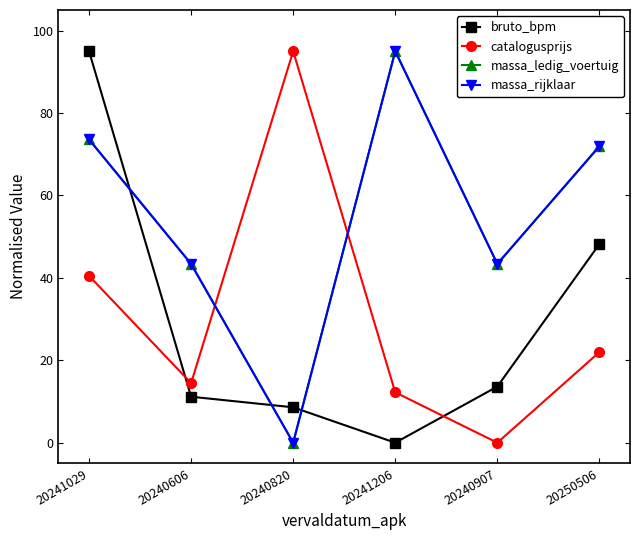

Does the chart have visible grid lines?

No